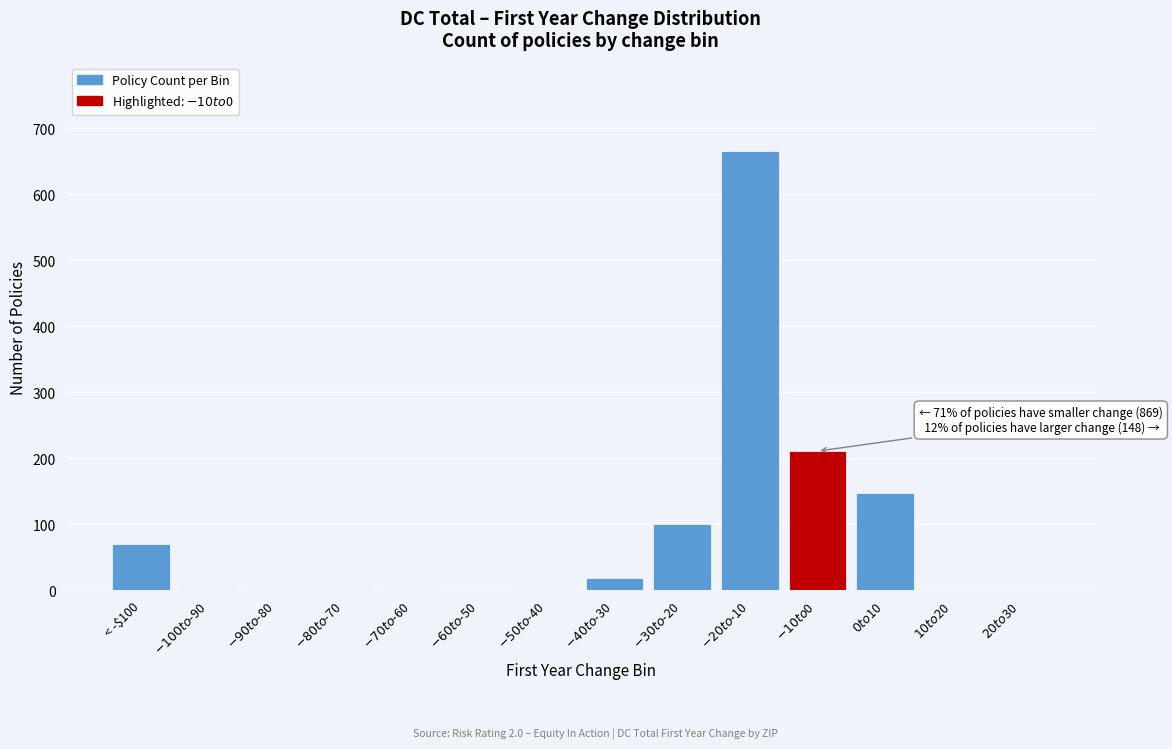

What is the sum of all values?

1228